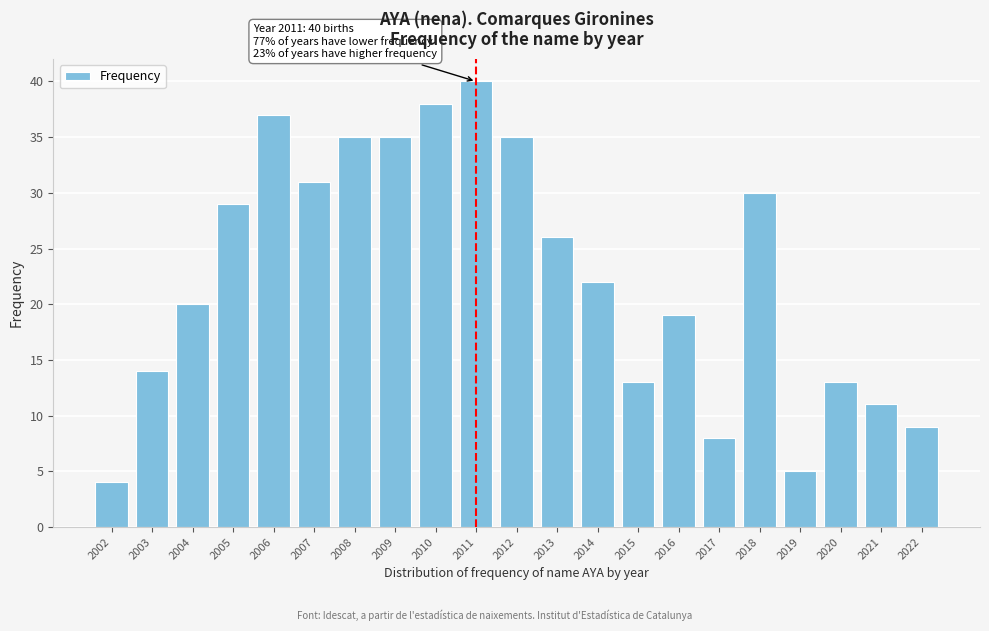

Reading right to left, what are all the values shown in this chart?

2022=9	2021=11	2020=13	2019=5	2018=30	2017=8	2016=19	2015=13	2014=22	2013=26	2012=35	2011=40	2010=38	2009=35	2008=35	2007=31	2006=37	2005=29	2004=20	2003=14	2002=4